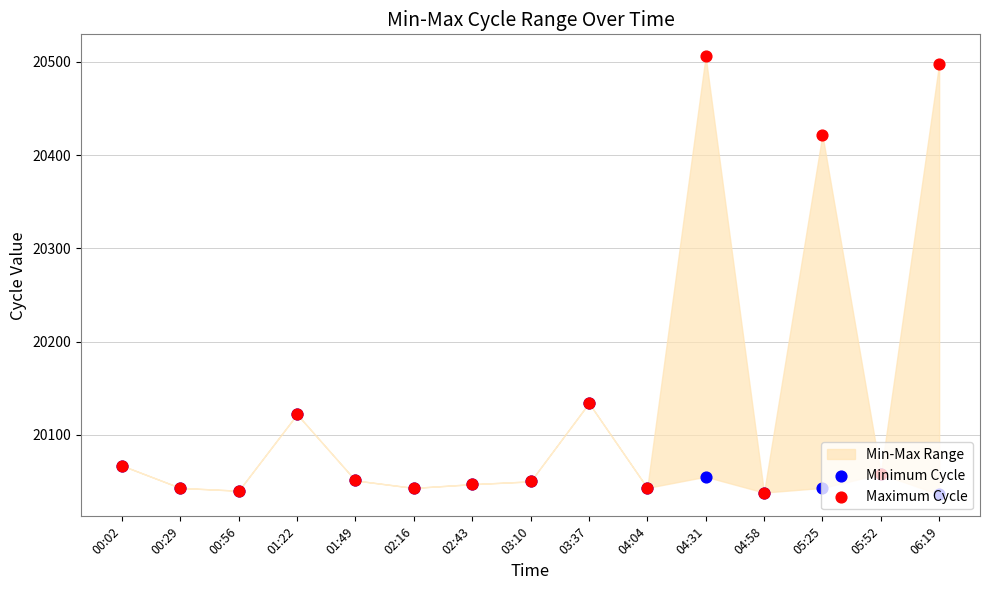

Which series has the widest spread of Y values?

Maximum Cycle